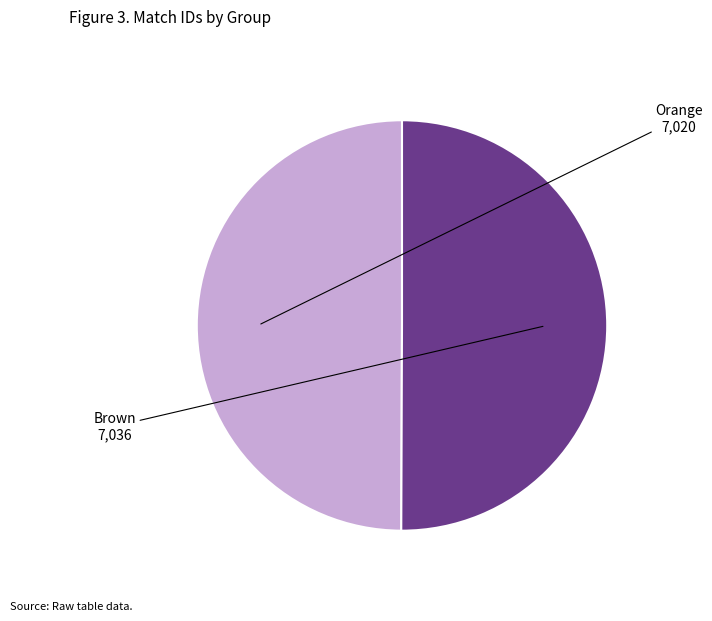

How many slices are in this pie chart?

2